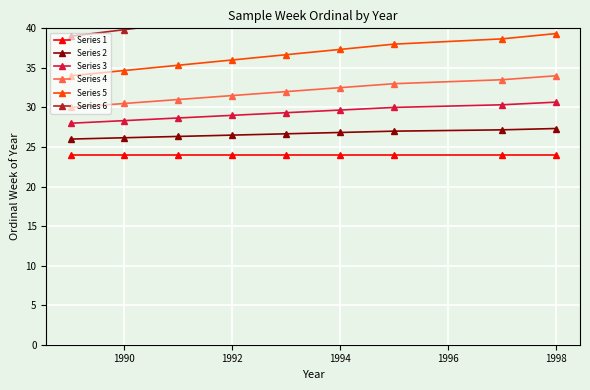

What are all the series names shown in the legend?

Series 1, Series 2, Series 3, Series 4, Series 5, Series 6